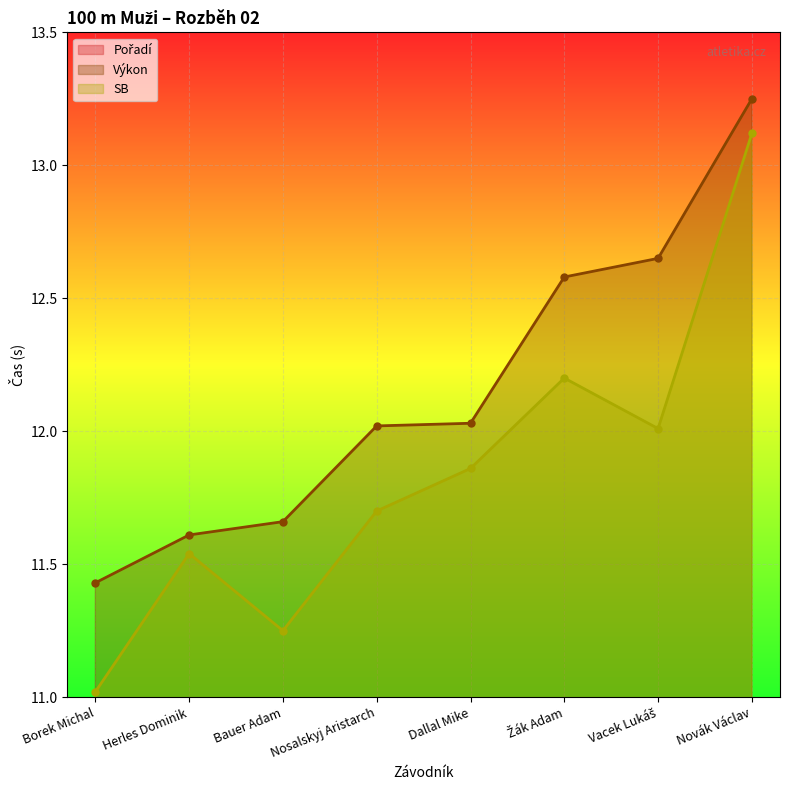

At which category is the sum across all series the highest?

Novák Václav